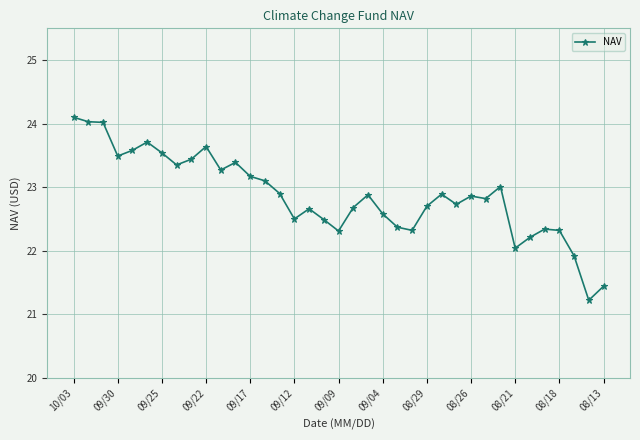

What is the greatest value displayed?

24.1